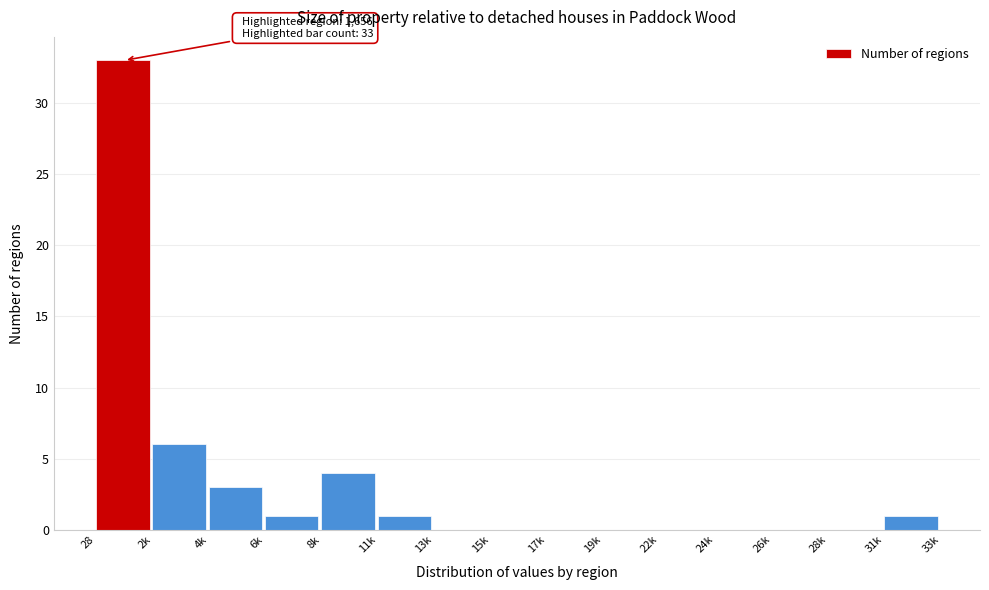

Reading right to left, extract all data points from this chart.

31k=1	28k=0	26k=0	24k=0	22k=0	19k=0	17k=0	15k=0	13k=0	11k=1	8k=4	6k=1	4k=3	2k=6	28=33